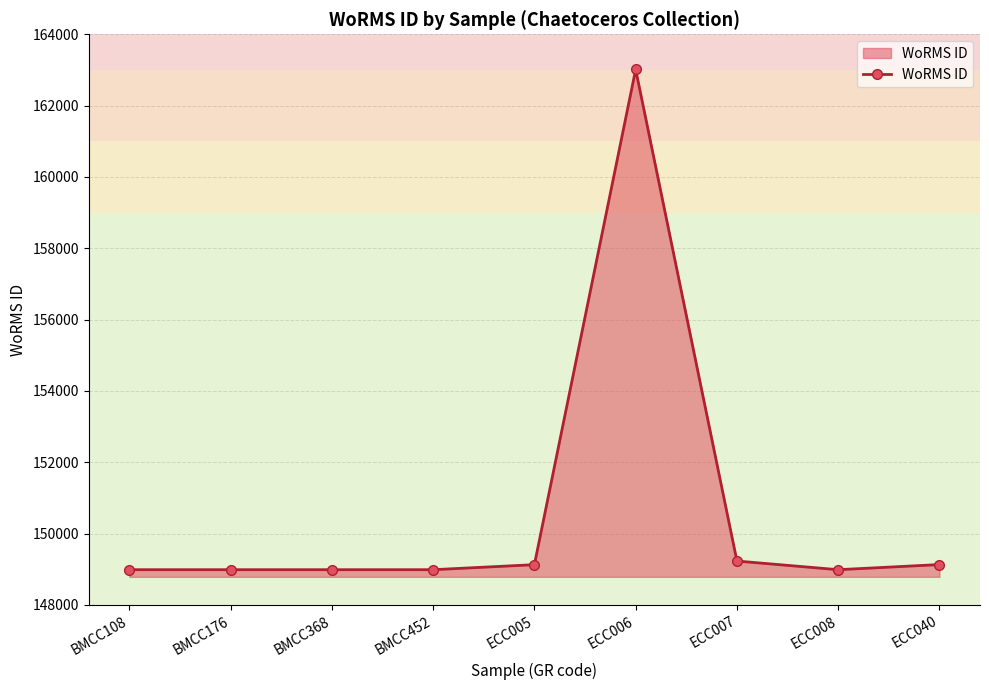

What is the value of the 2nd point from the left?

148985